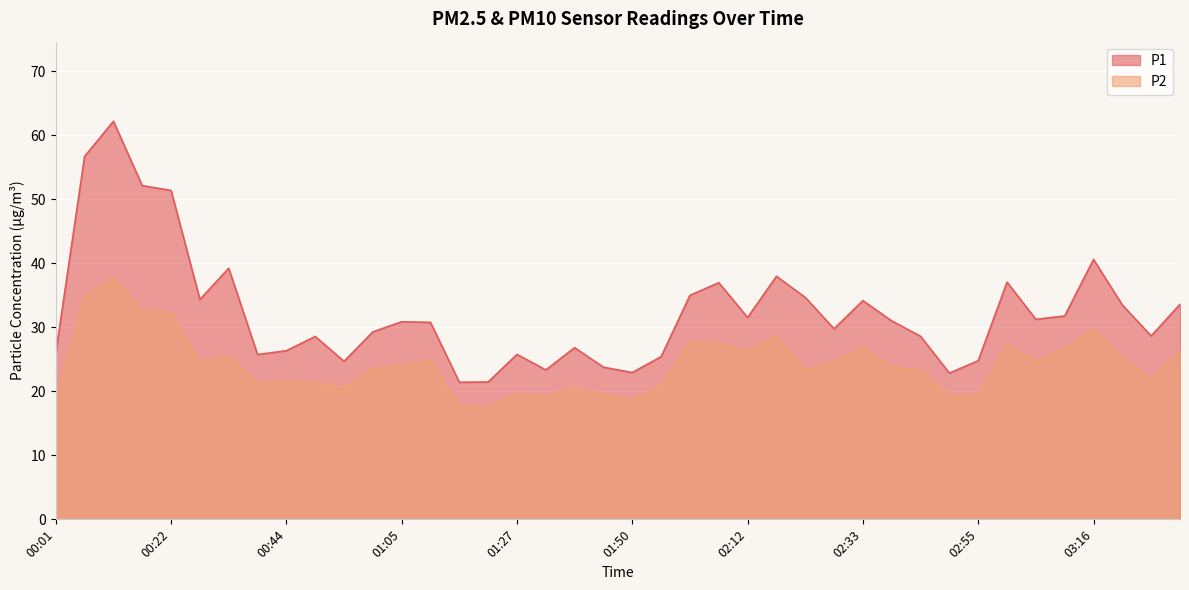

What is the label of the 22nd point from the left?

01:55